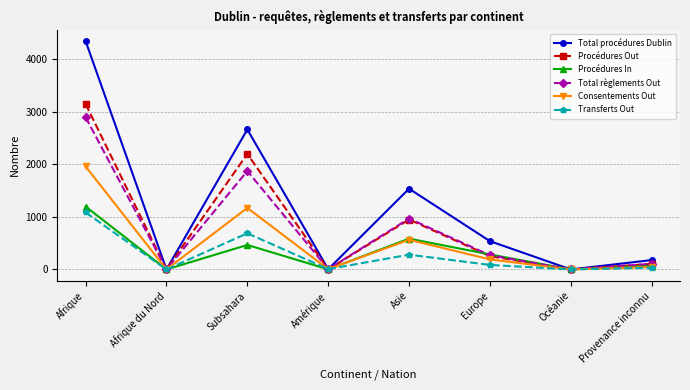

Rank the series by their maximum value, from highest to lowest.

Total procédures Dublin, Procédures Out, Total règlements Out, Consentements Out, Procédures In, Transferts Out